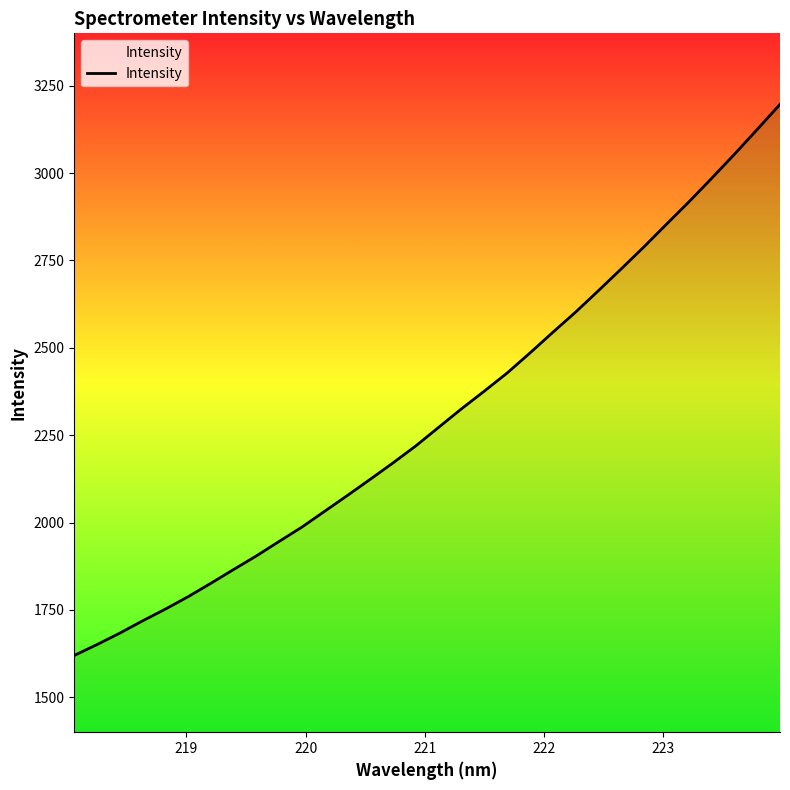

How many lines are shown in the chart?

1